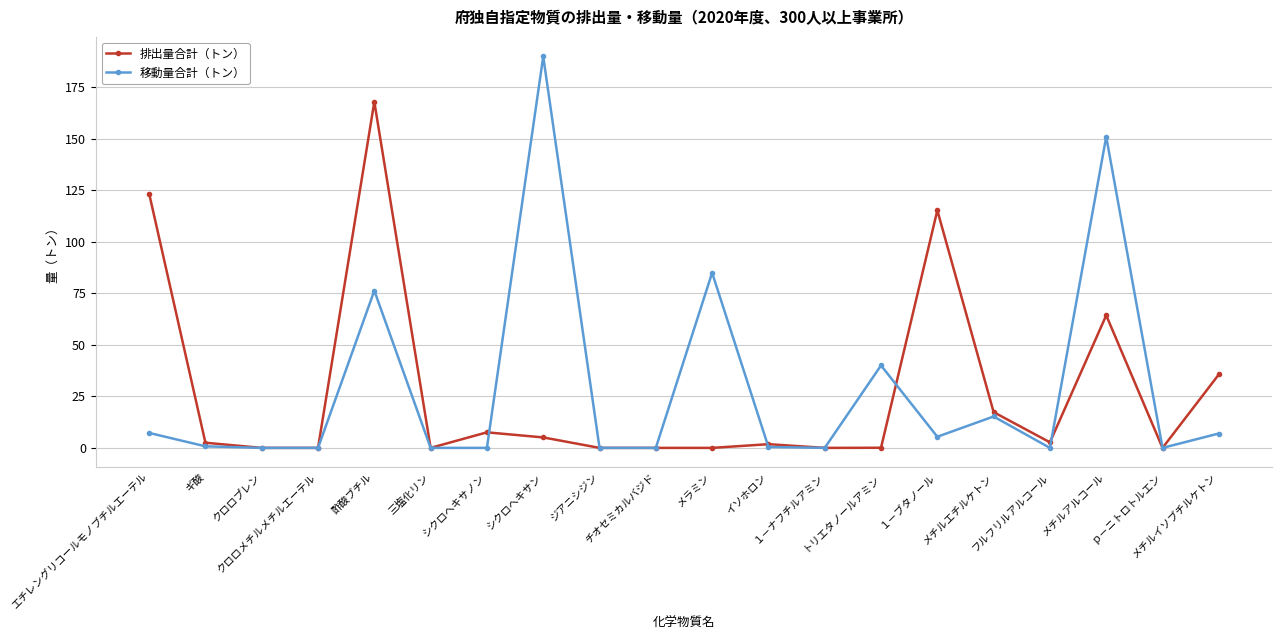

What is the value of the 移動量合計（トン） point at the 11th from the left?

85.0